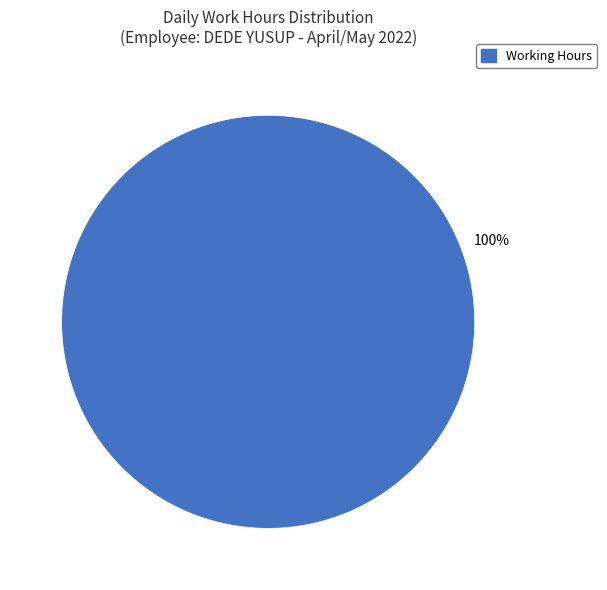

How many slices are in this pie chart?

1